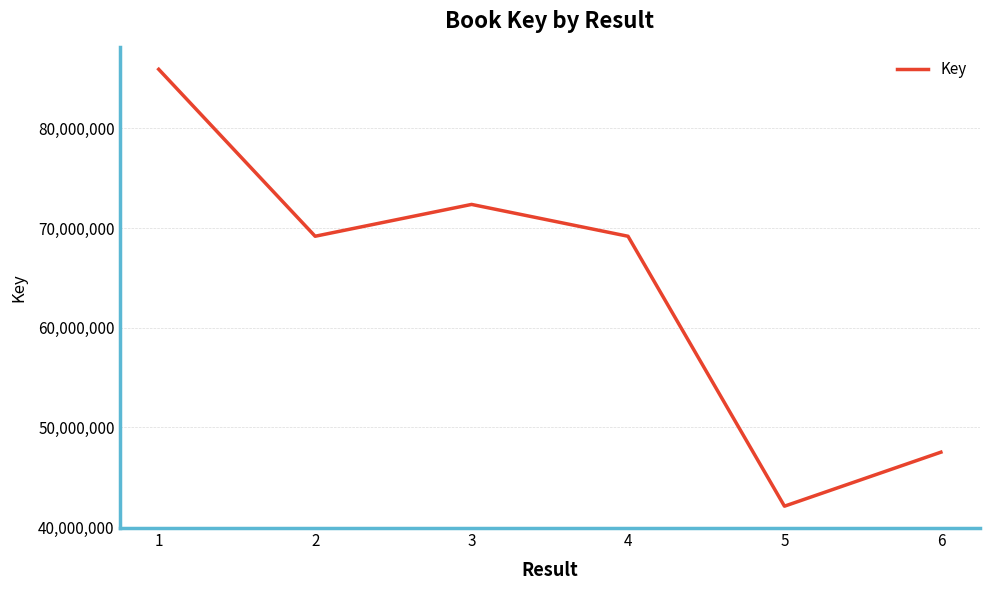

What is the difference between the values at 6 and 3?

24860695